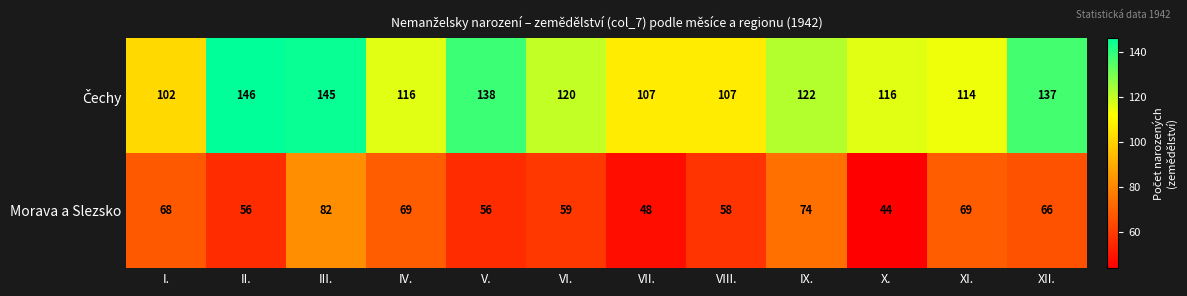

What is the average value of the Morava a Slezsko series?

62